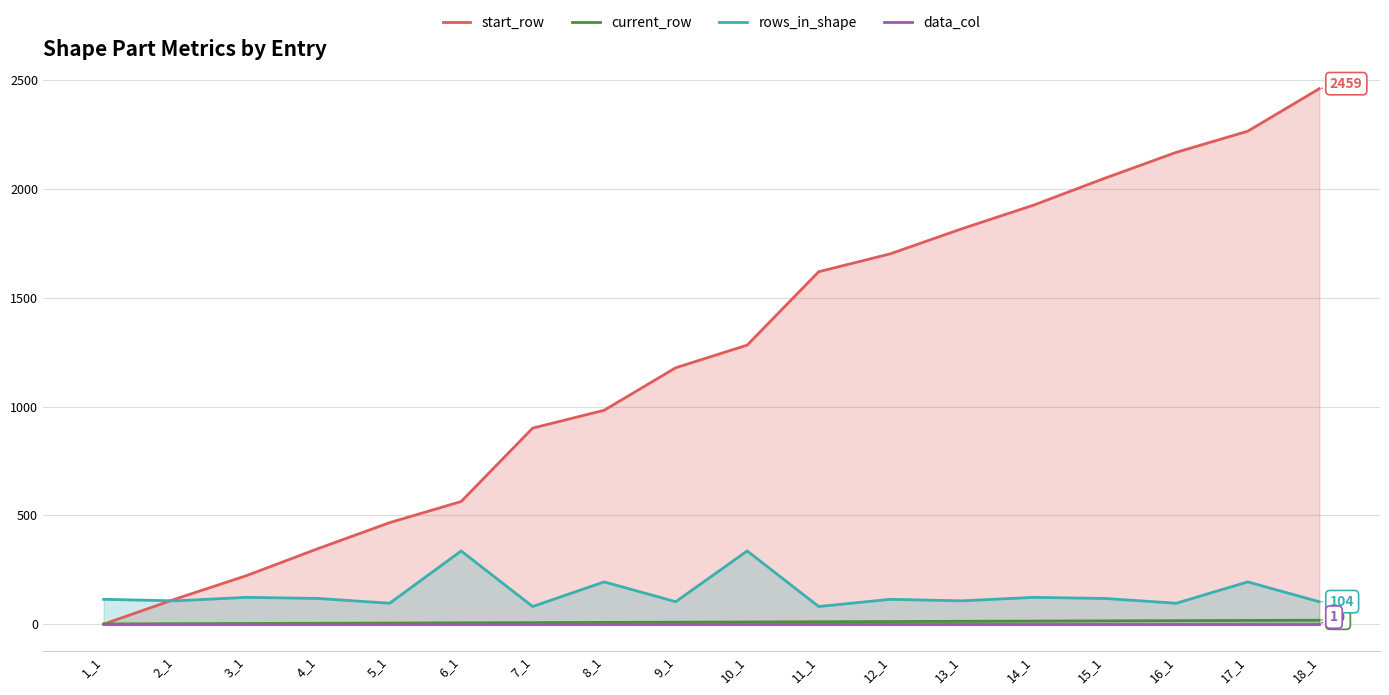

List the series in order of their peak value, highest first.

start_row, rows_in_shape, current_row, data_col